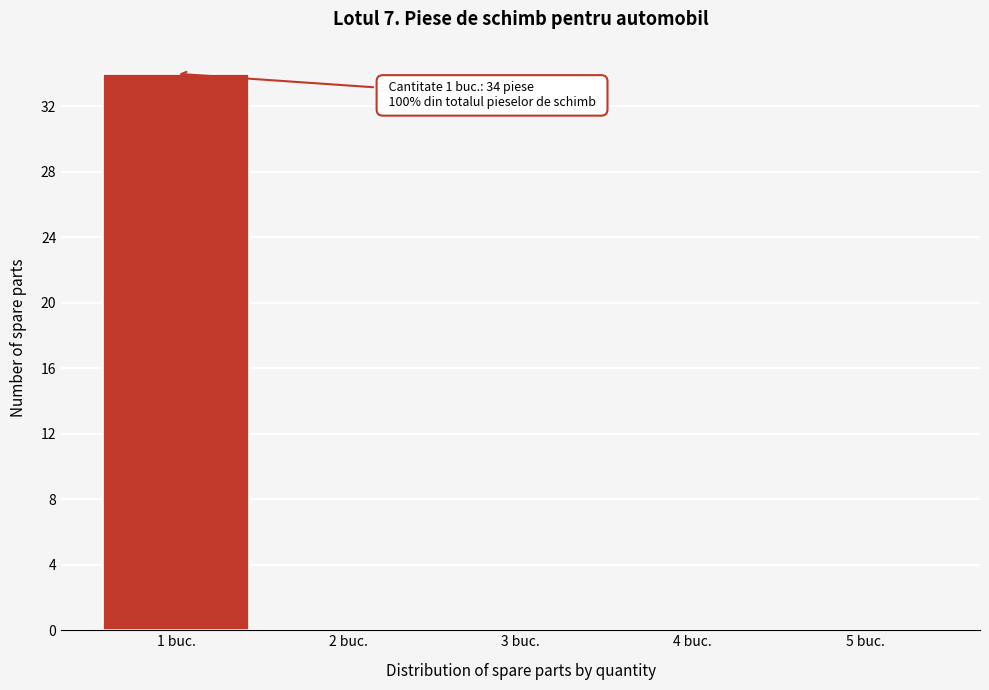

Which range on the x-axis has the tallest bar?

0.5 to 1.5